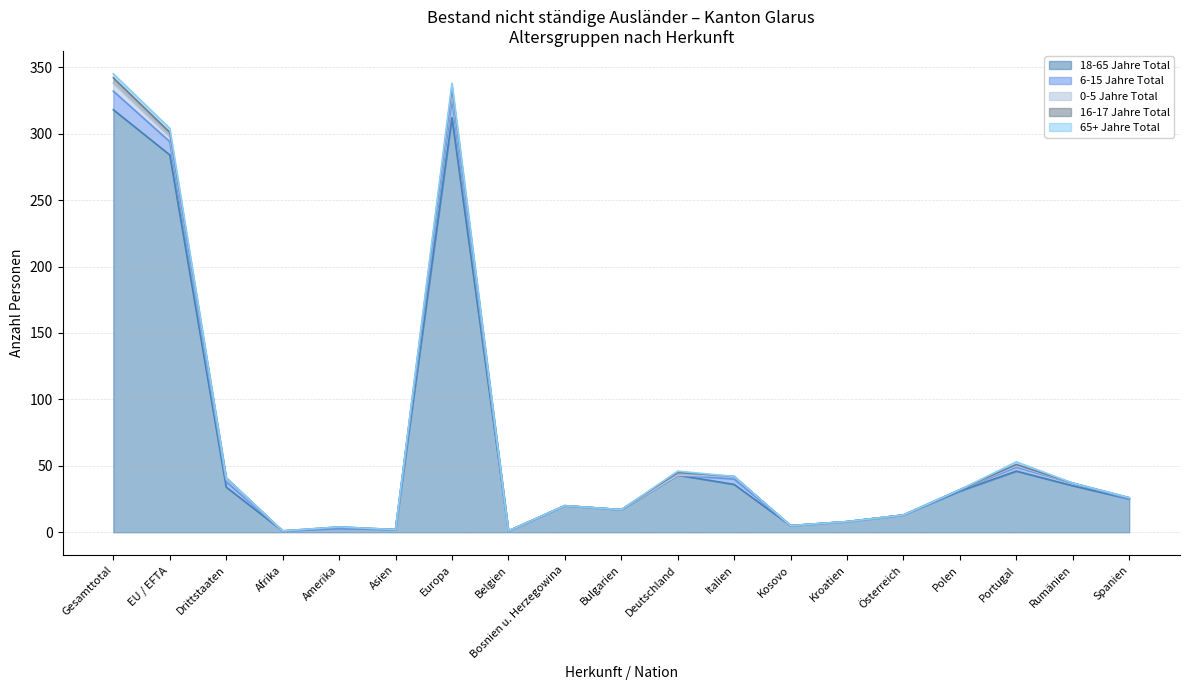

Which category has the highest value across all series?

Gesamttotal